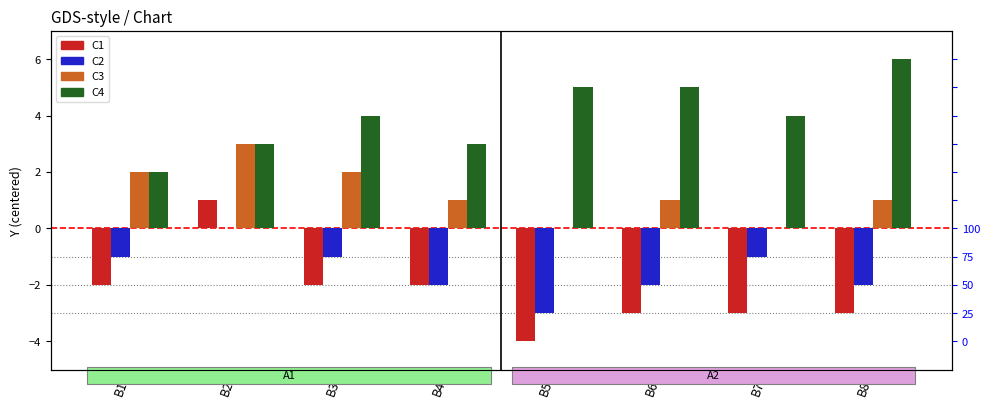

How many values in the C2 series are below -1?

4